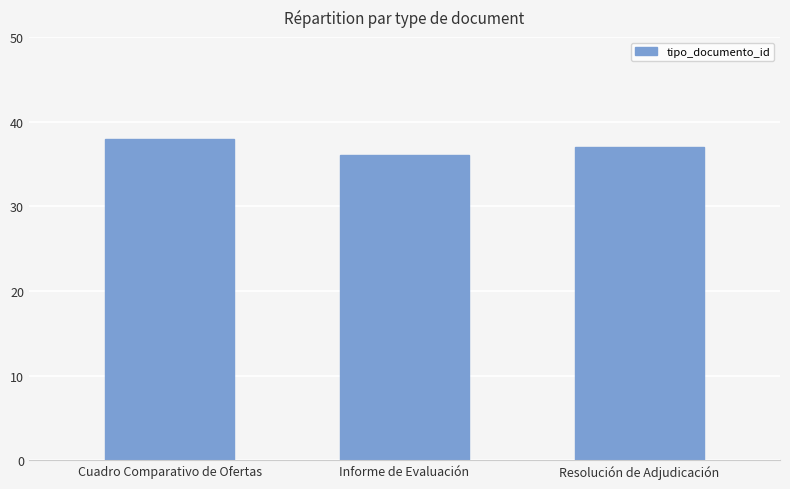

At which label is the value closest to 37?

Resolución de Adjudicación